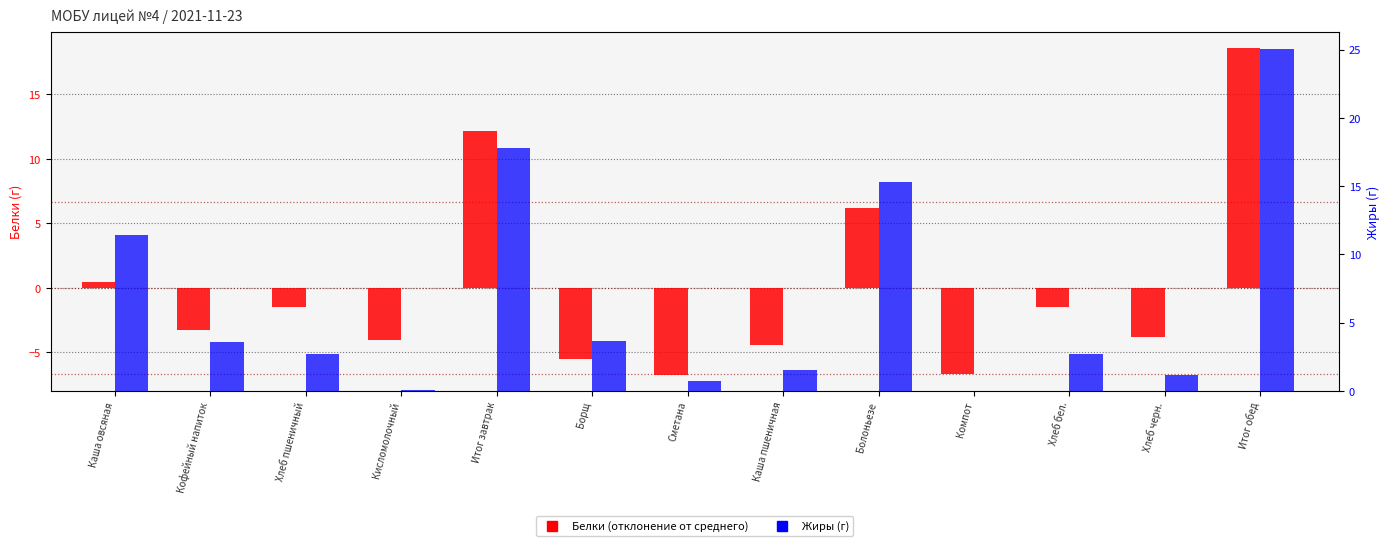

What is the greatest value displayed?

25.1